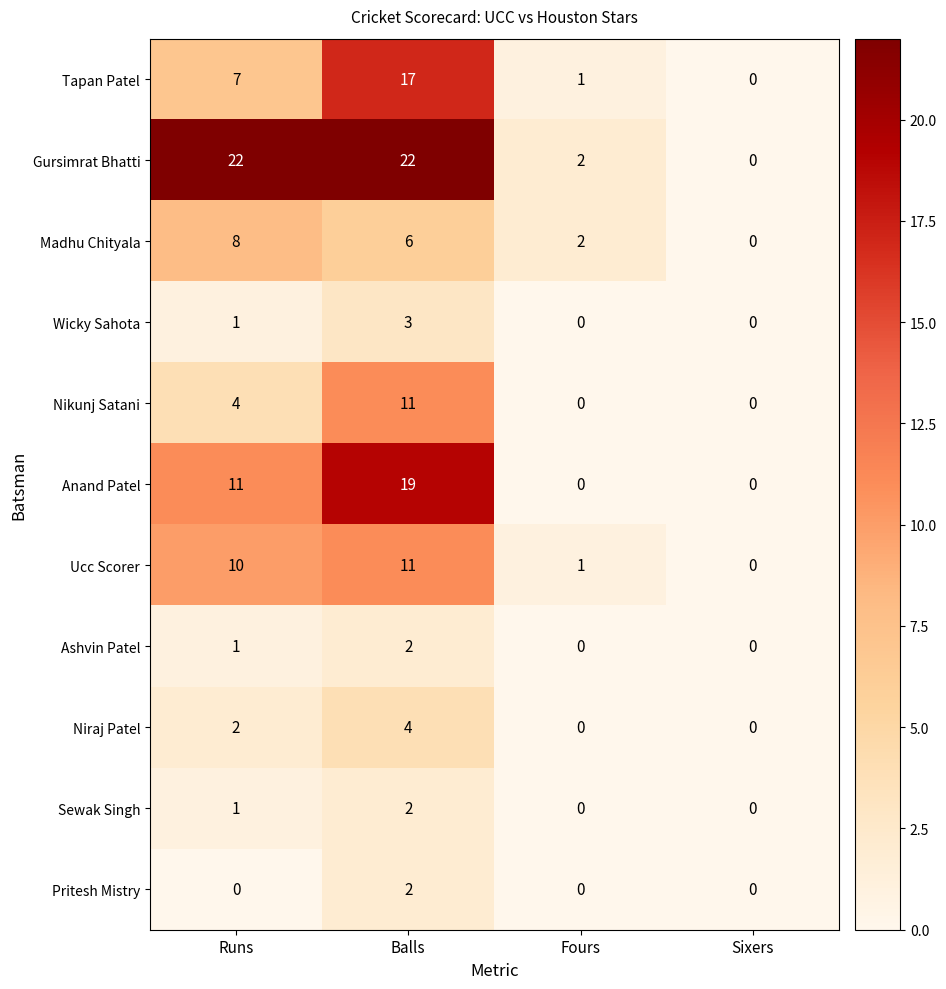

Read the Madhu Chityala value at Balls.

6